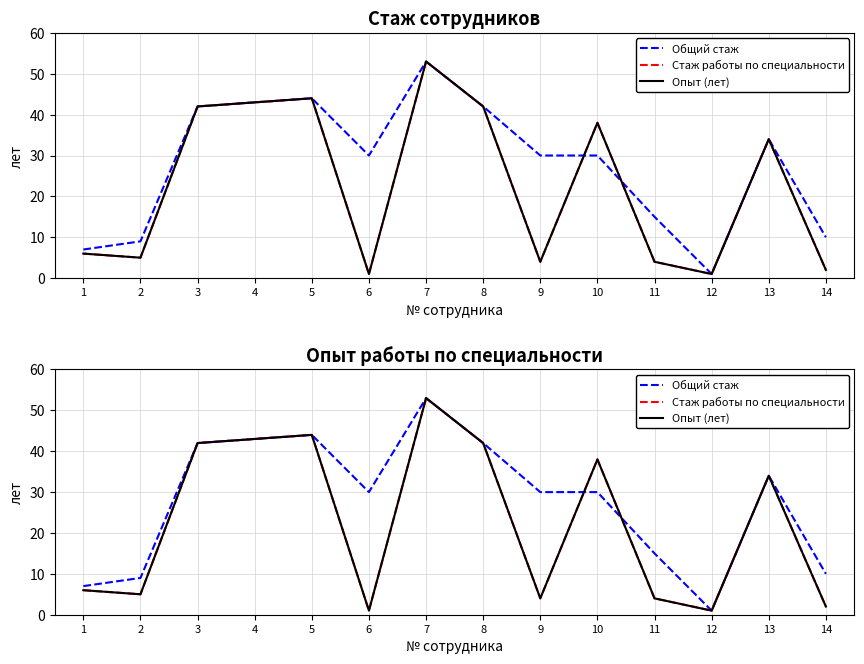

What is the value of the Опыт (лет) point at the 3rd from the left?

42